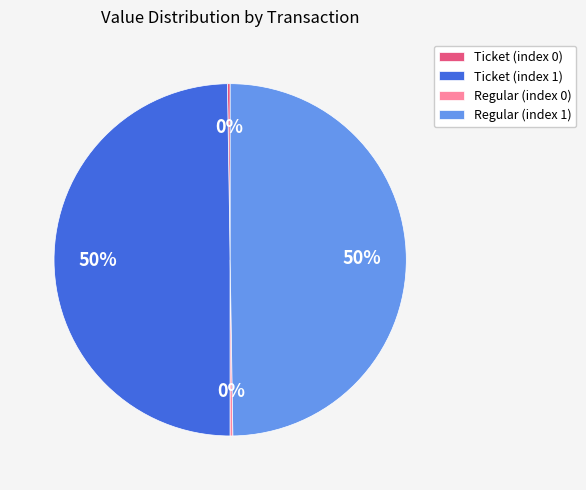

To the nearest percent, what is the difference between the largest and smallest slice percentages?

50%